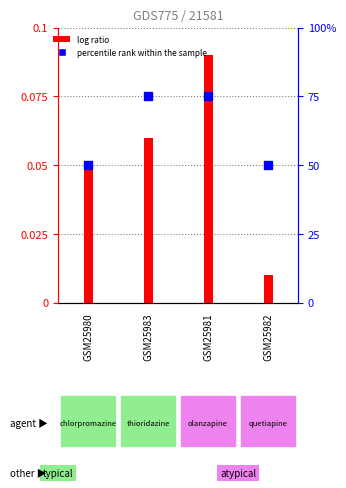

What are all the series names shown in the legend?

log ratio, percentile rank within the sample